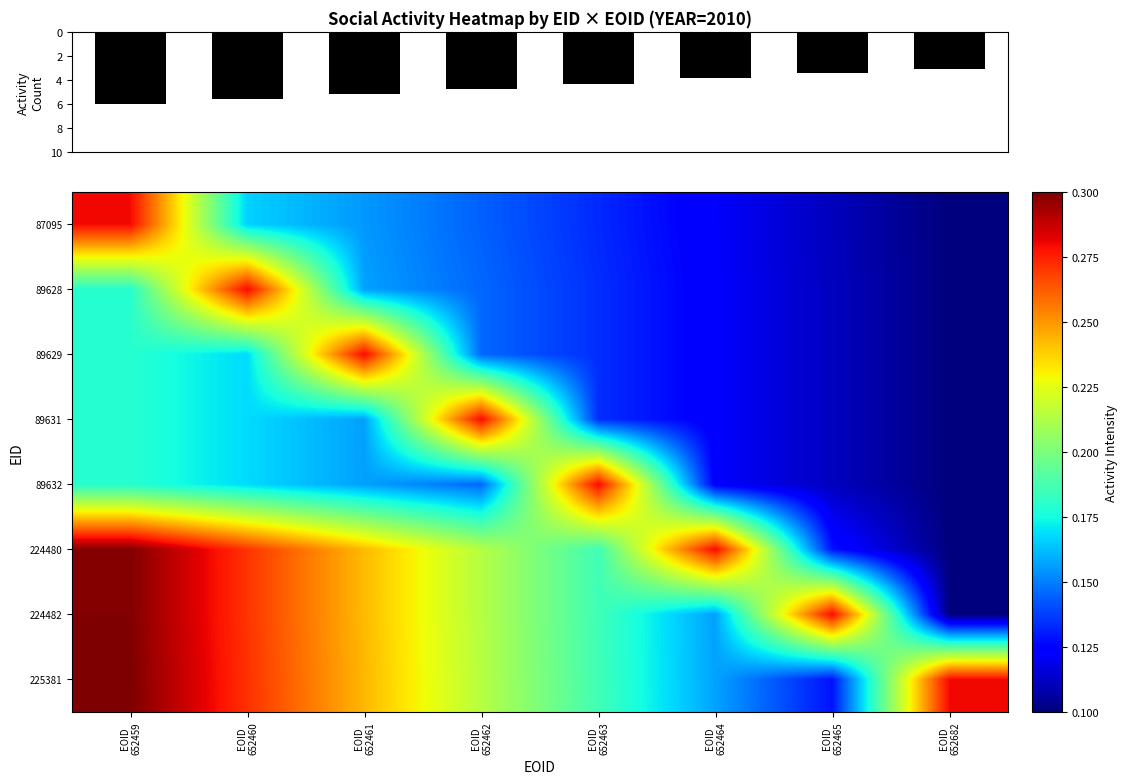

True or false: 225381 has a value of 0.3 at EOID 652459.

True